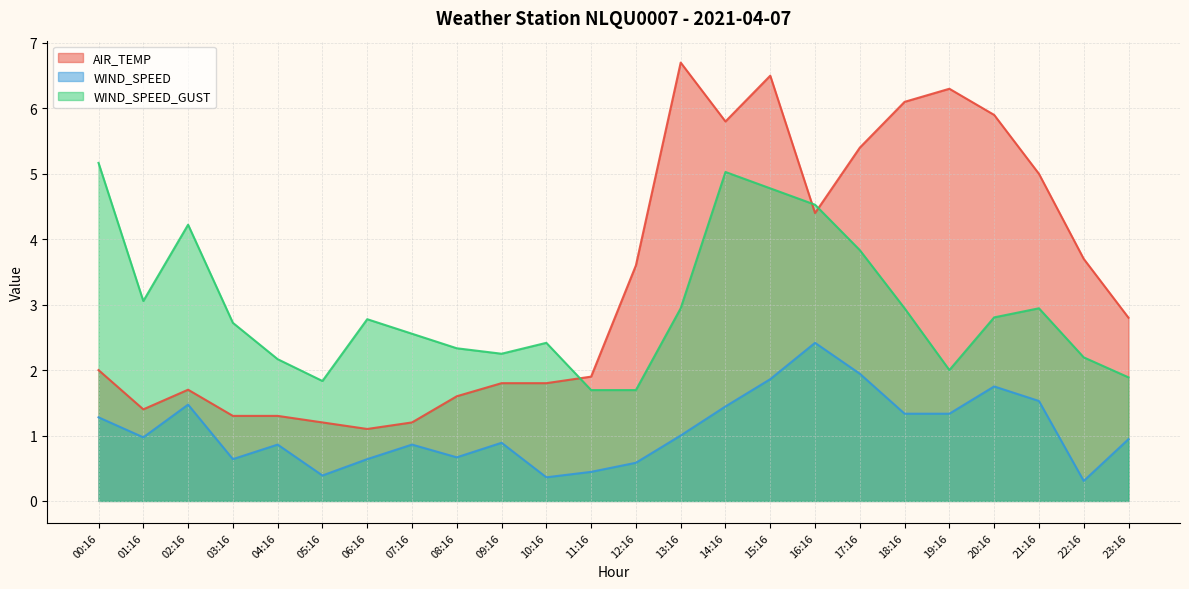

What is the value of the WIND_SPEED point at the 14th from the left?

1.0